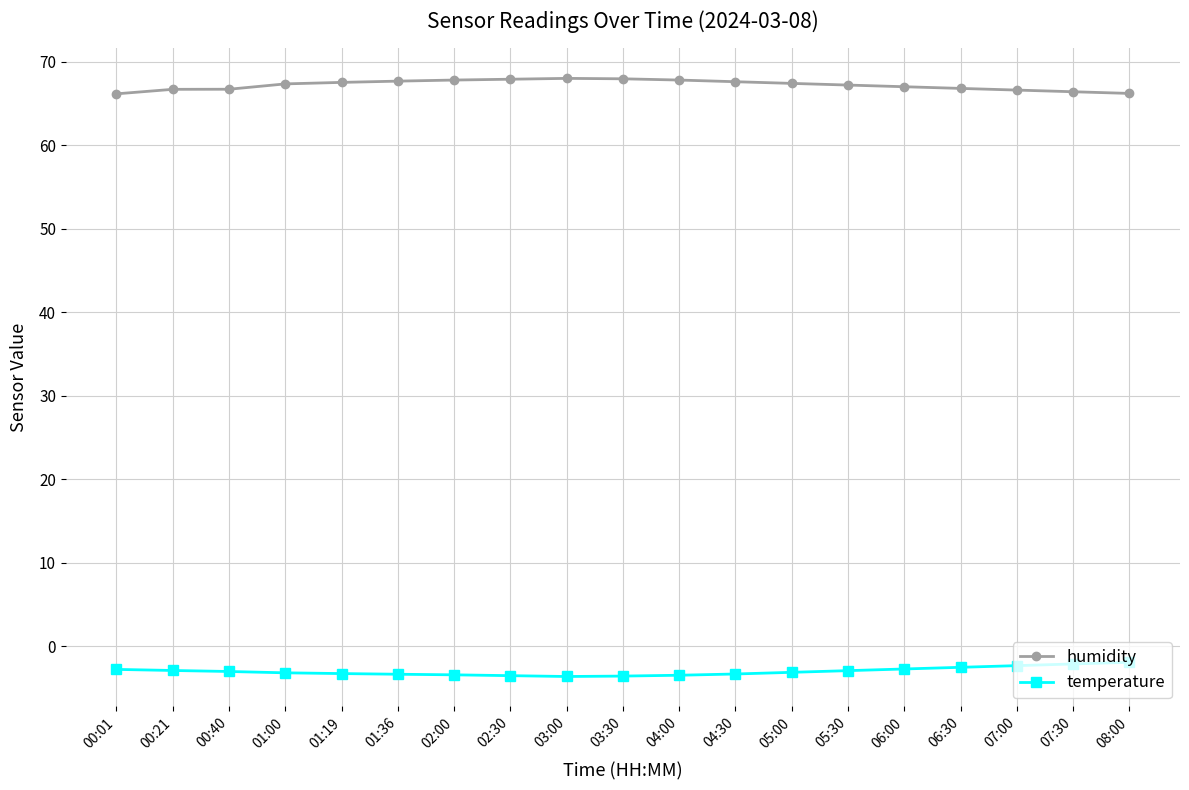

True or false: temperature and humidity cross at least once.

False